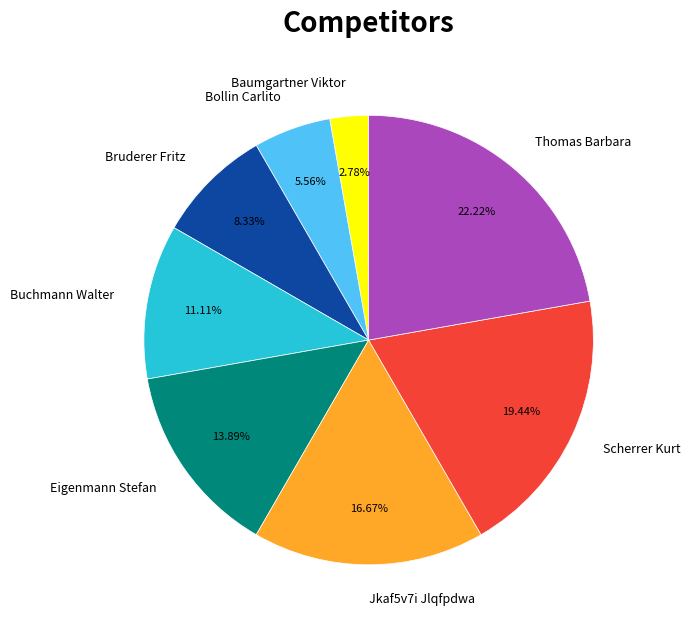

What percentage is NOT represented by Scherrer Kurt?

80.6%